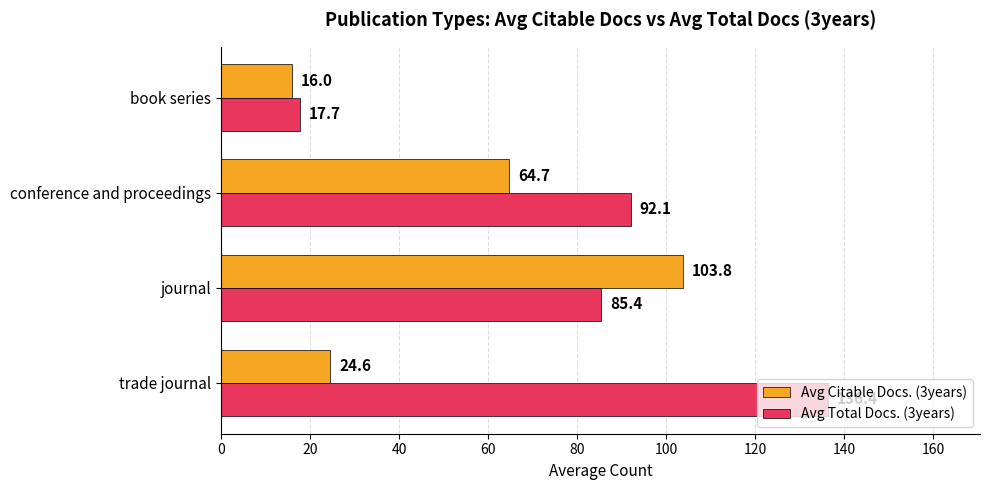

Rank the categories by Avg Citable Docs. (3years) value from lowest to highest.

book series, trade journal, conference and proceedings, journal